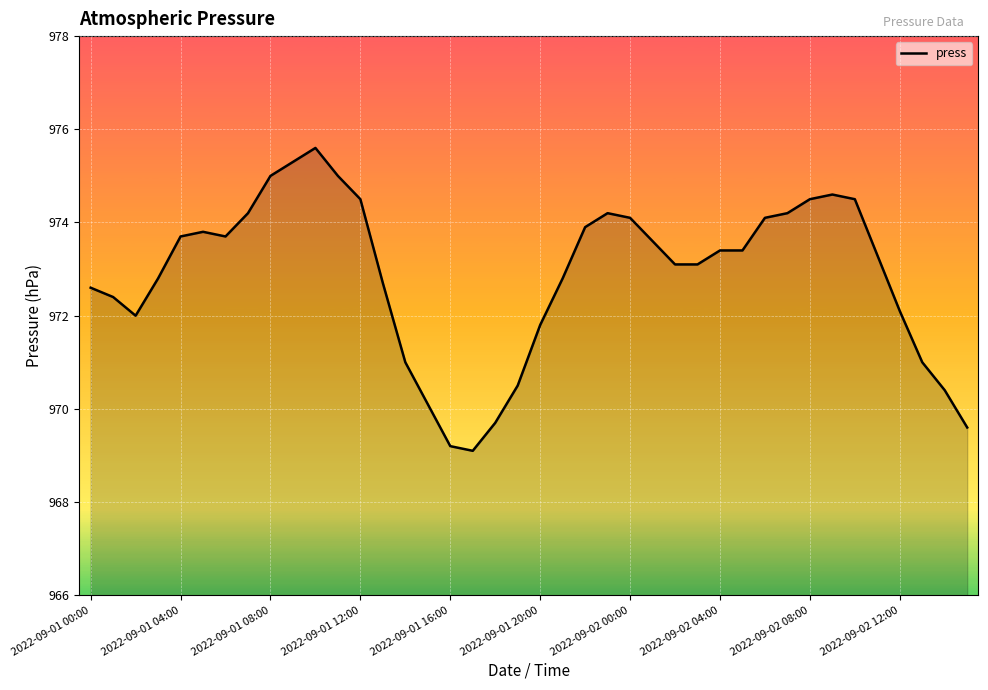

What is the smallest value displayed?

969.1